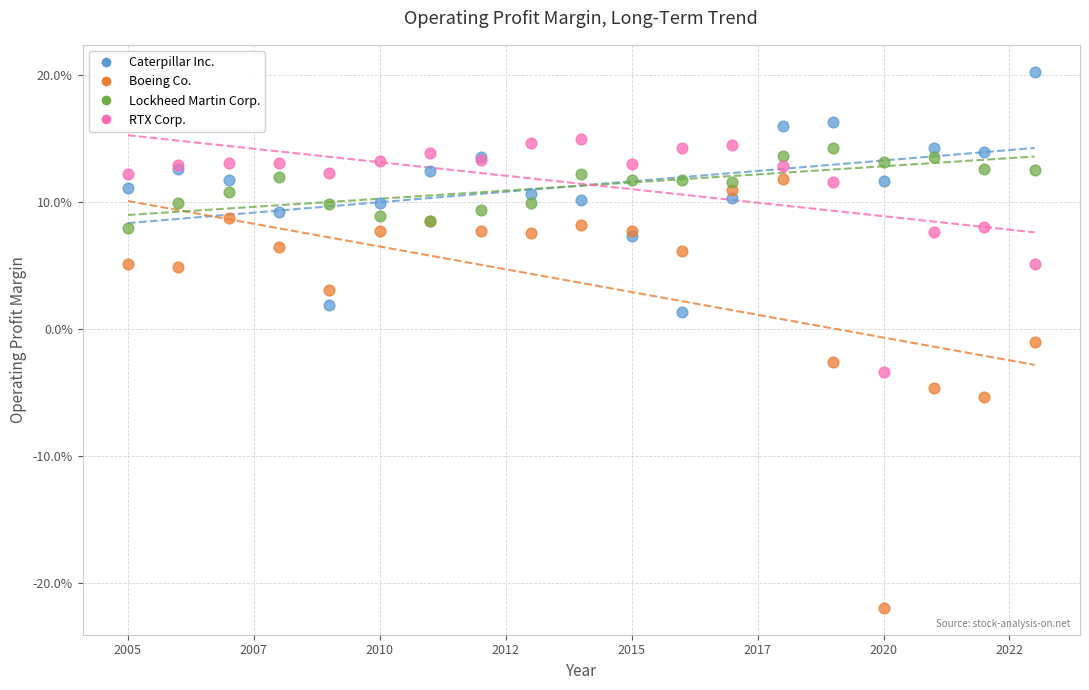

What are all the series names shown in the legend?

Caterpillar Inc., Boeing Co., Lockheed Martin Corp., RTX Corp.